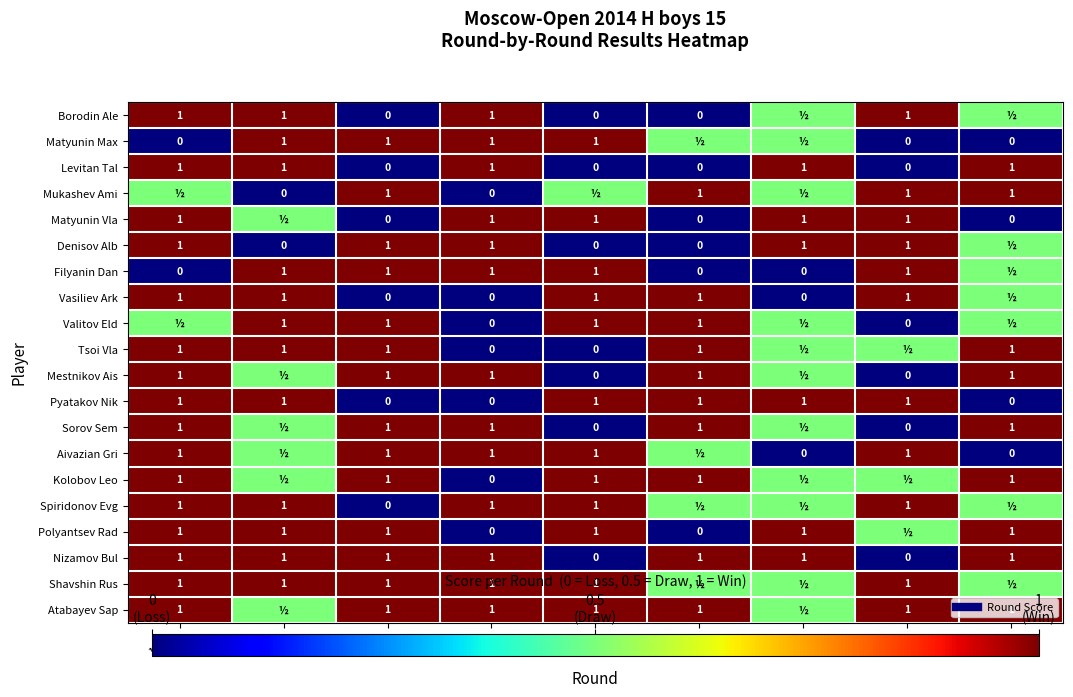

The Atabayev Sap series shows 1.4 at 4.Tur. True or false?

False